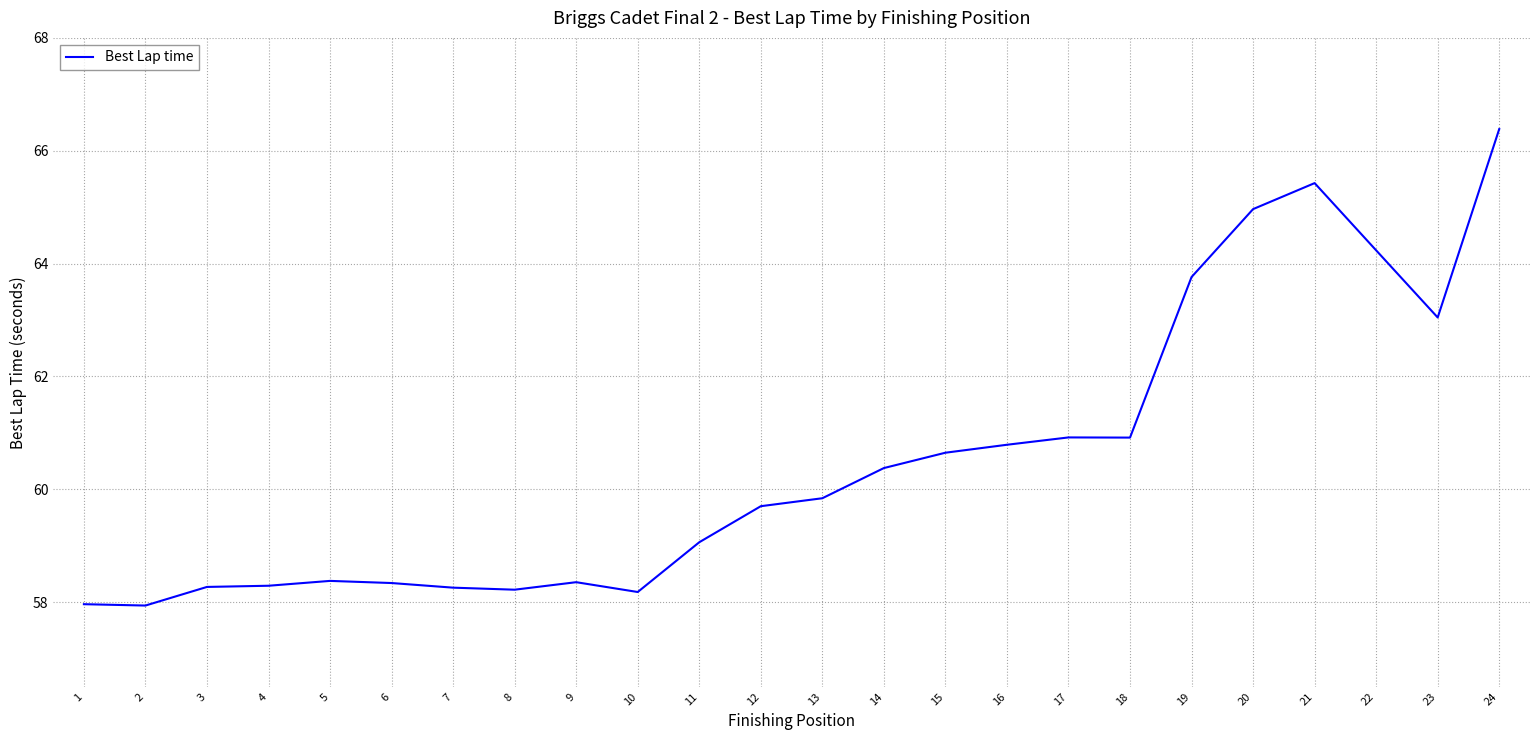

The chart shows a value of 44.3 at 21. True or false?

False